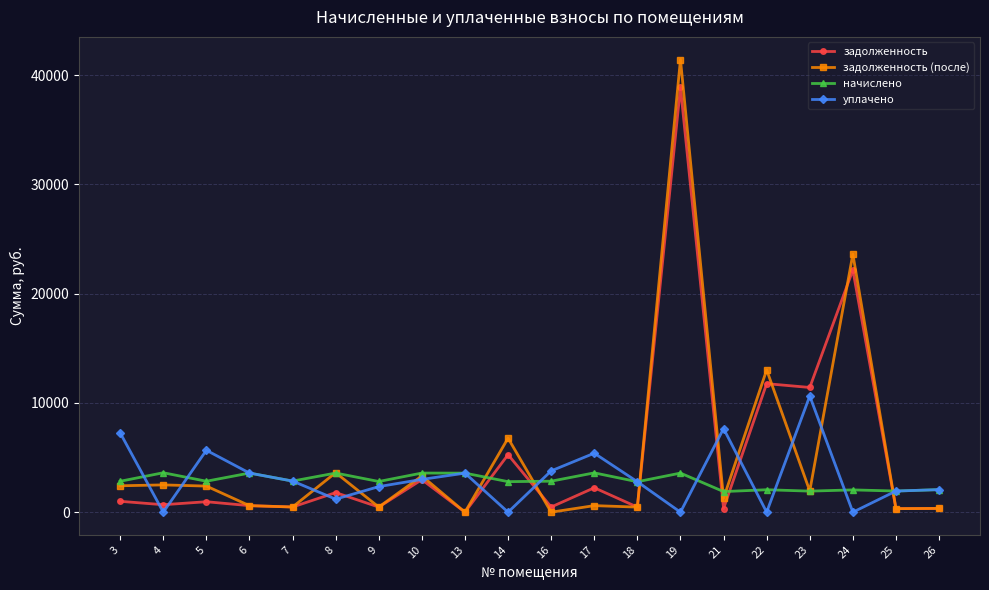

How many values in задолженность are above zero?

19